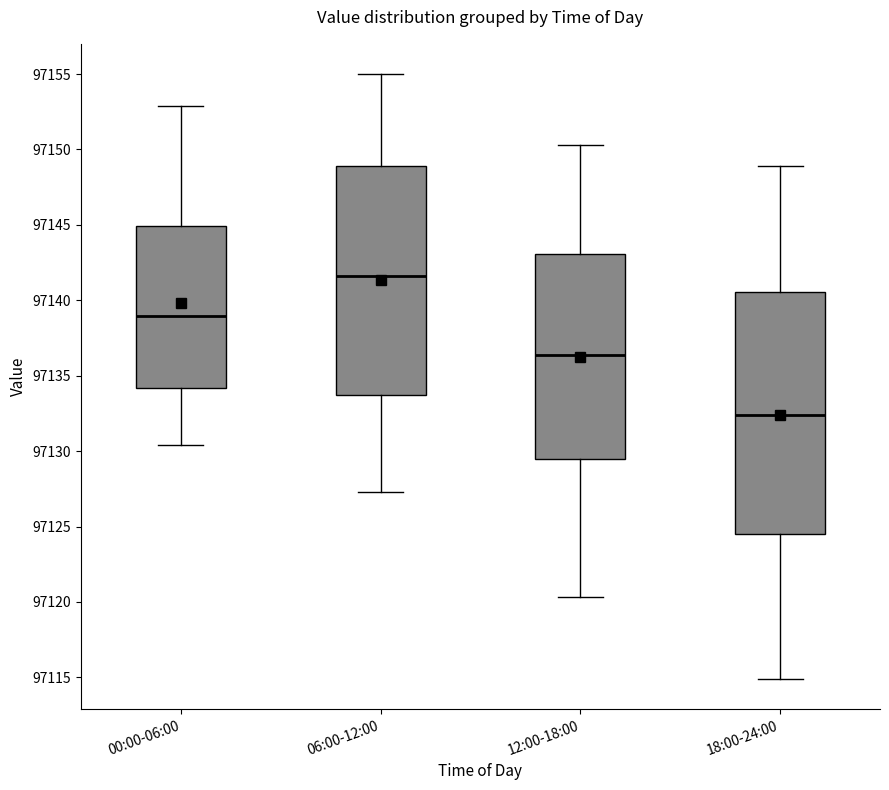

Comparing the boxes themselves (not the whiskers), which one is the tallest?

18:00-24:00